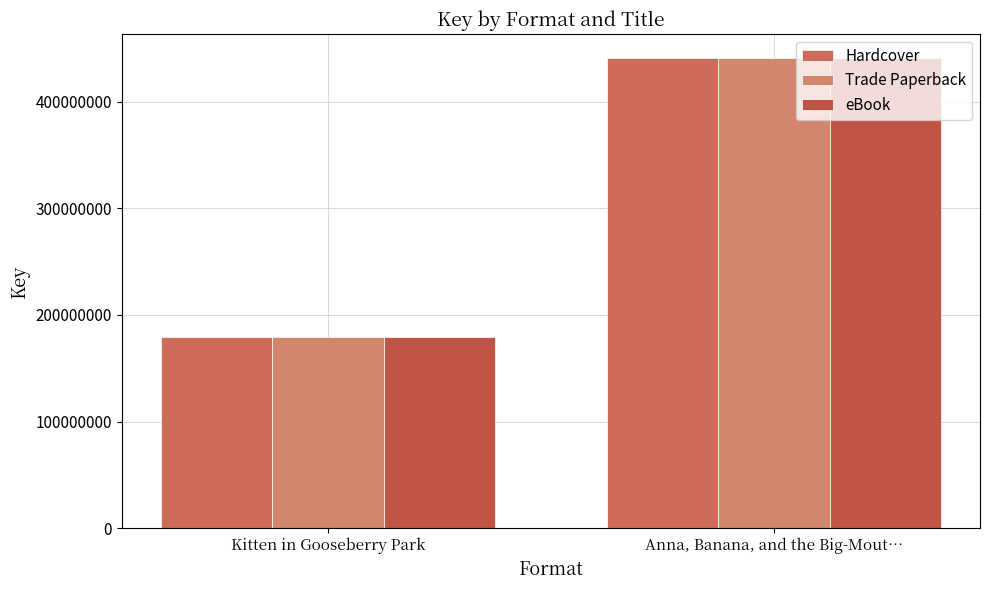

What value does the Hardcover series have at Anna, Banana, and the Big-Mout…?

441278851